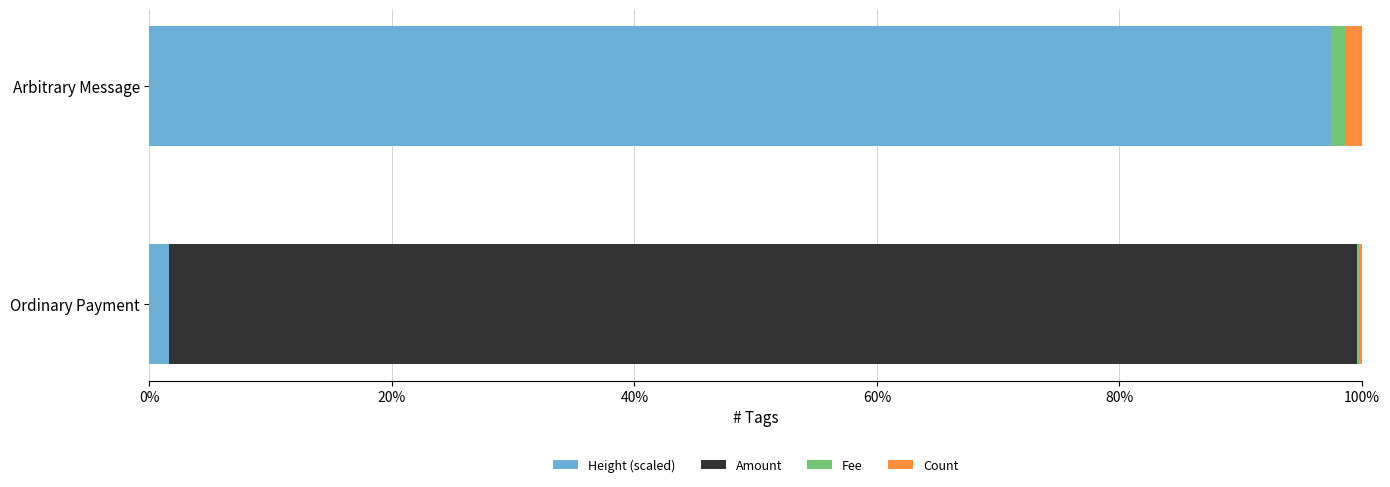

What is the highest value of the Height (scaled) series?

97.4